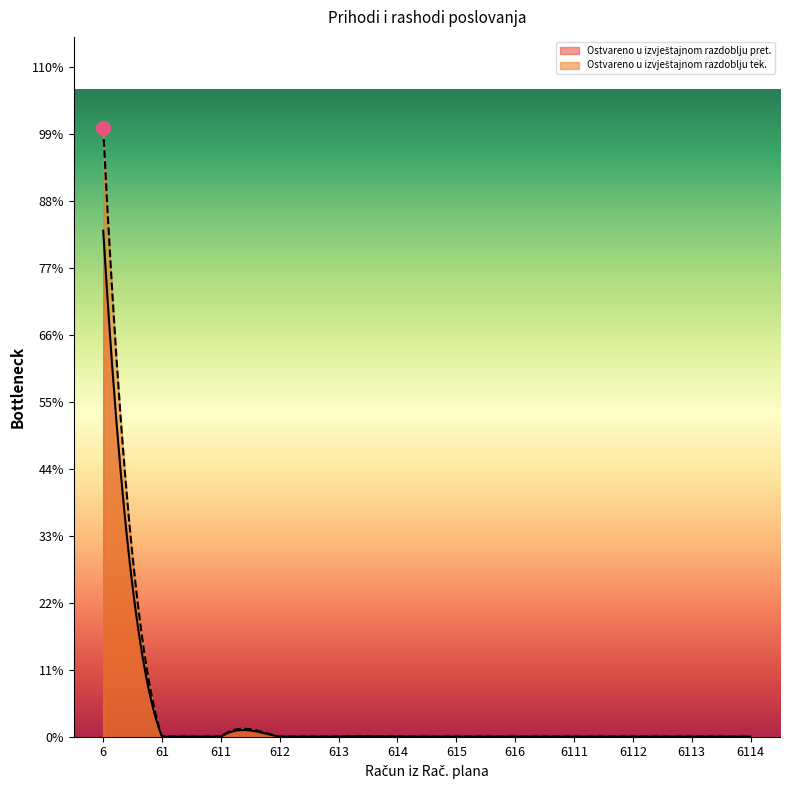

Which has a higher value, 61 or 615?

61